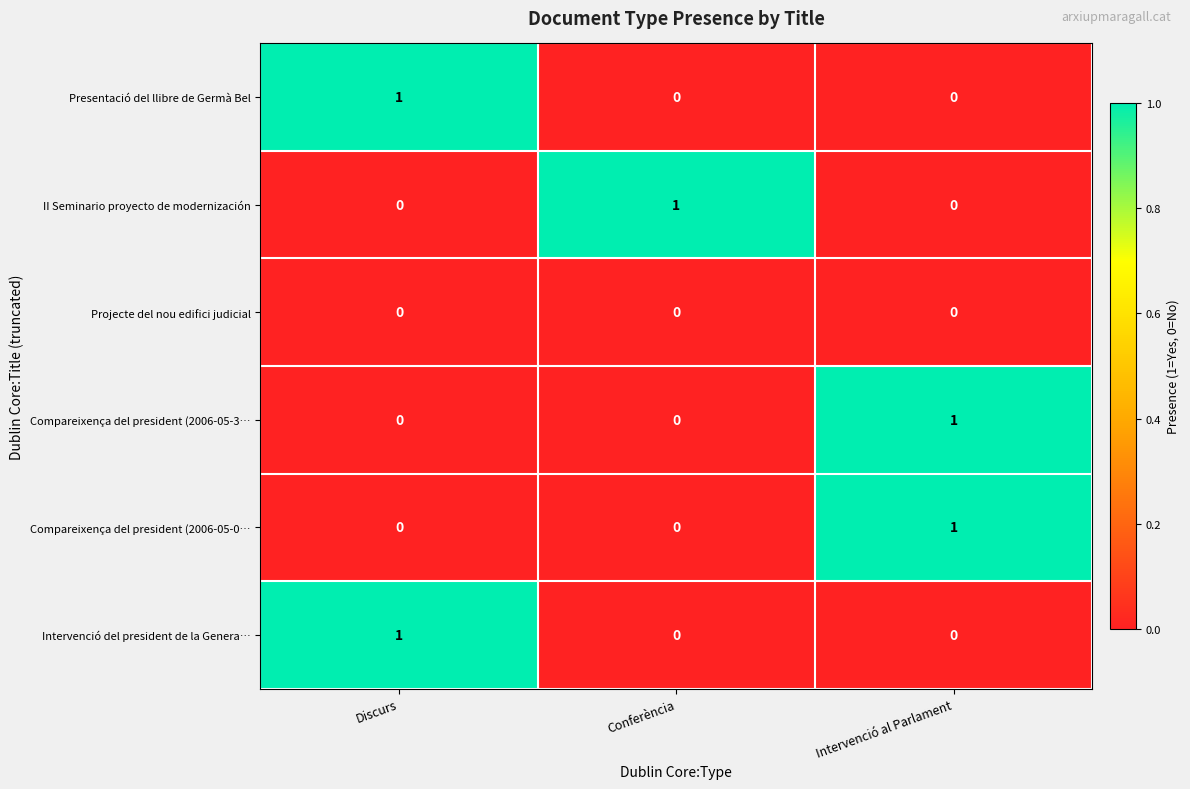

What is the difference between the highest and lowest values at Discurs?

1